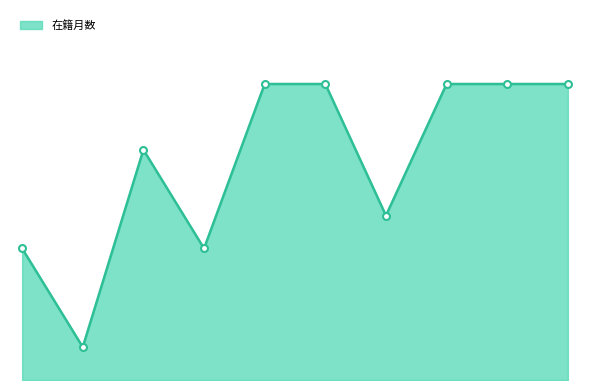

Does the chart have visible grid lines?

No